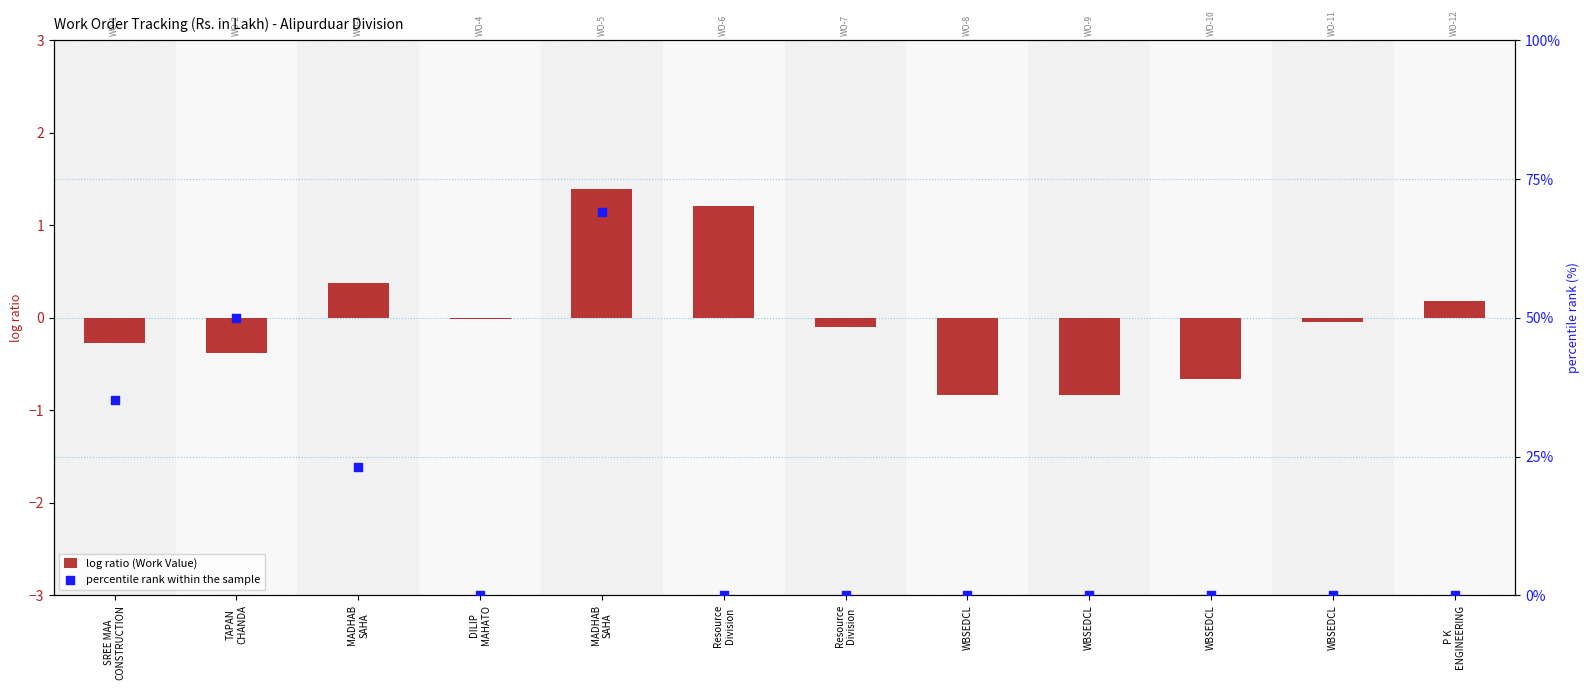

Which series contains the highest Y value?

percentile rank within the sample